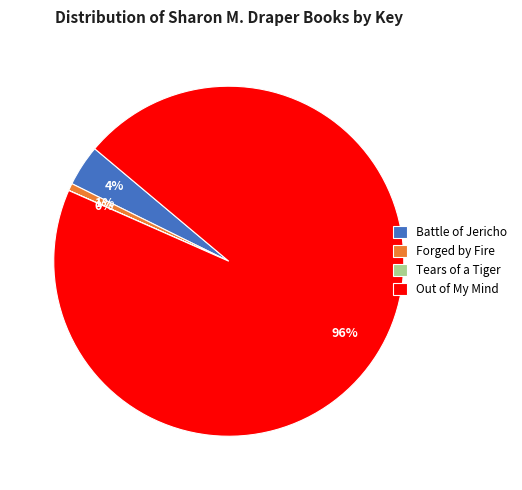

Is it true that Forged by Fire is 1% of the pie?

True